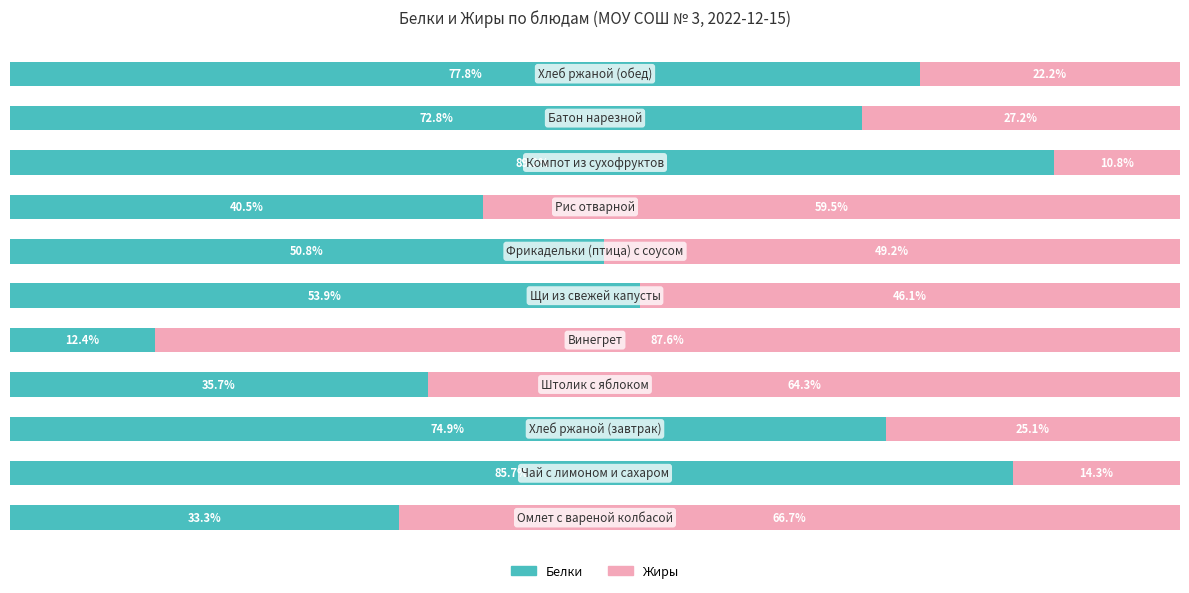

Rank the series by their maximum value, from highest to lowest.

Белки, Жиры